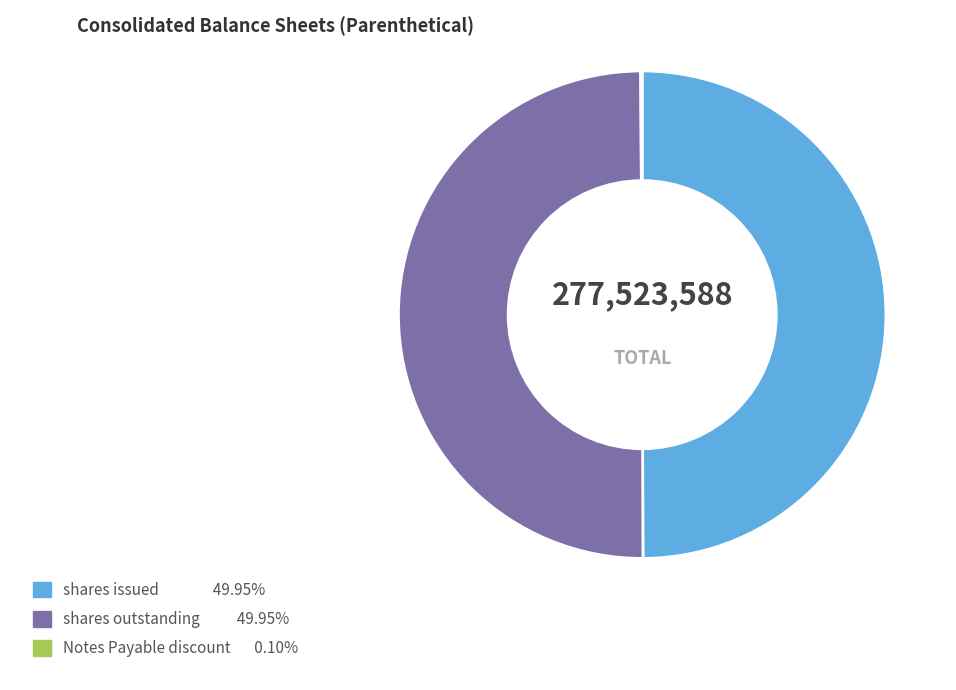

To the nearest percent, what is the difference between the largest and smallest slice percentages?

50%